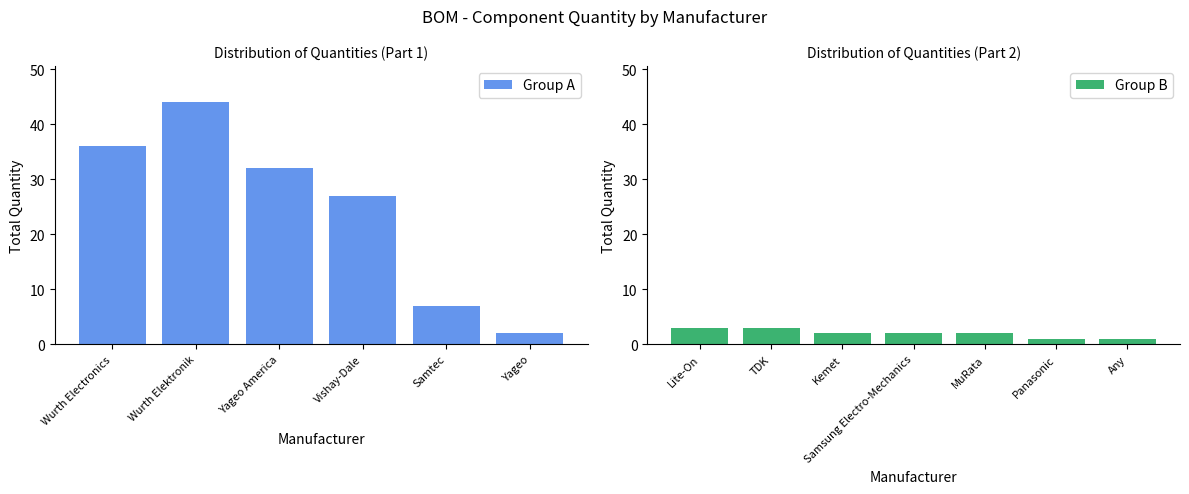

What is the change in value from TDK to Any?

-2